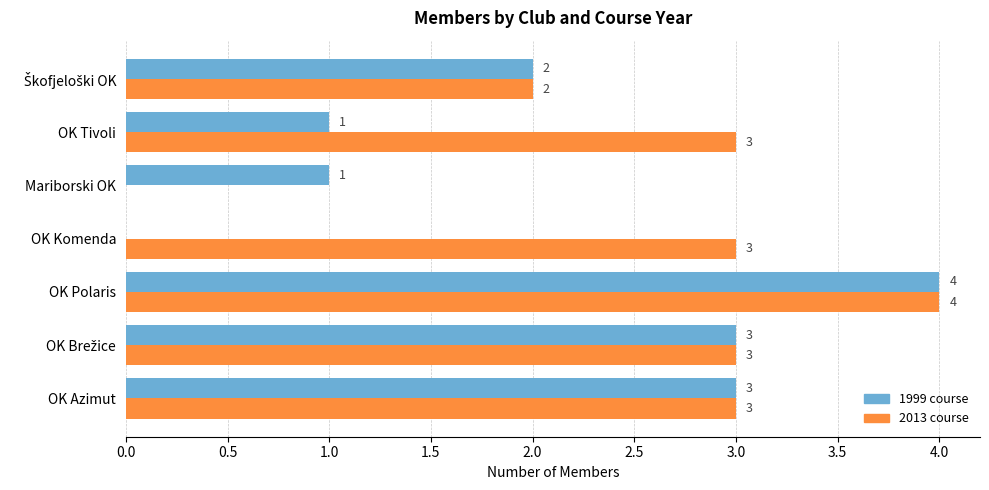

What is the sum of all 2013 course values?

18